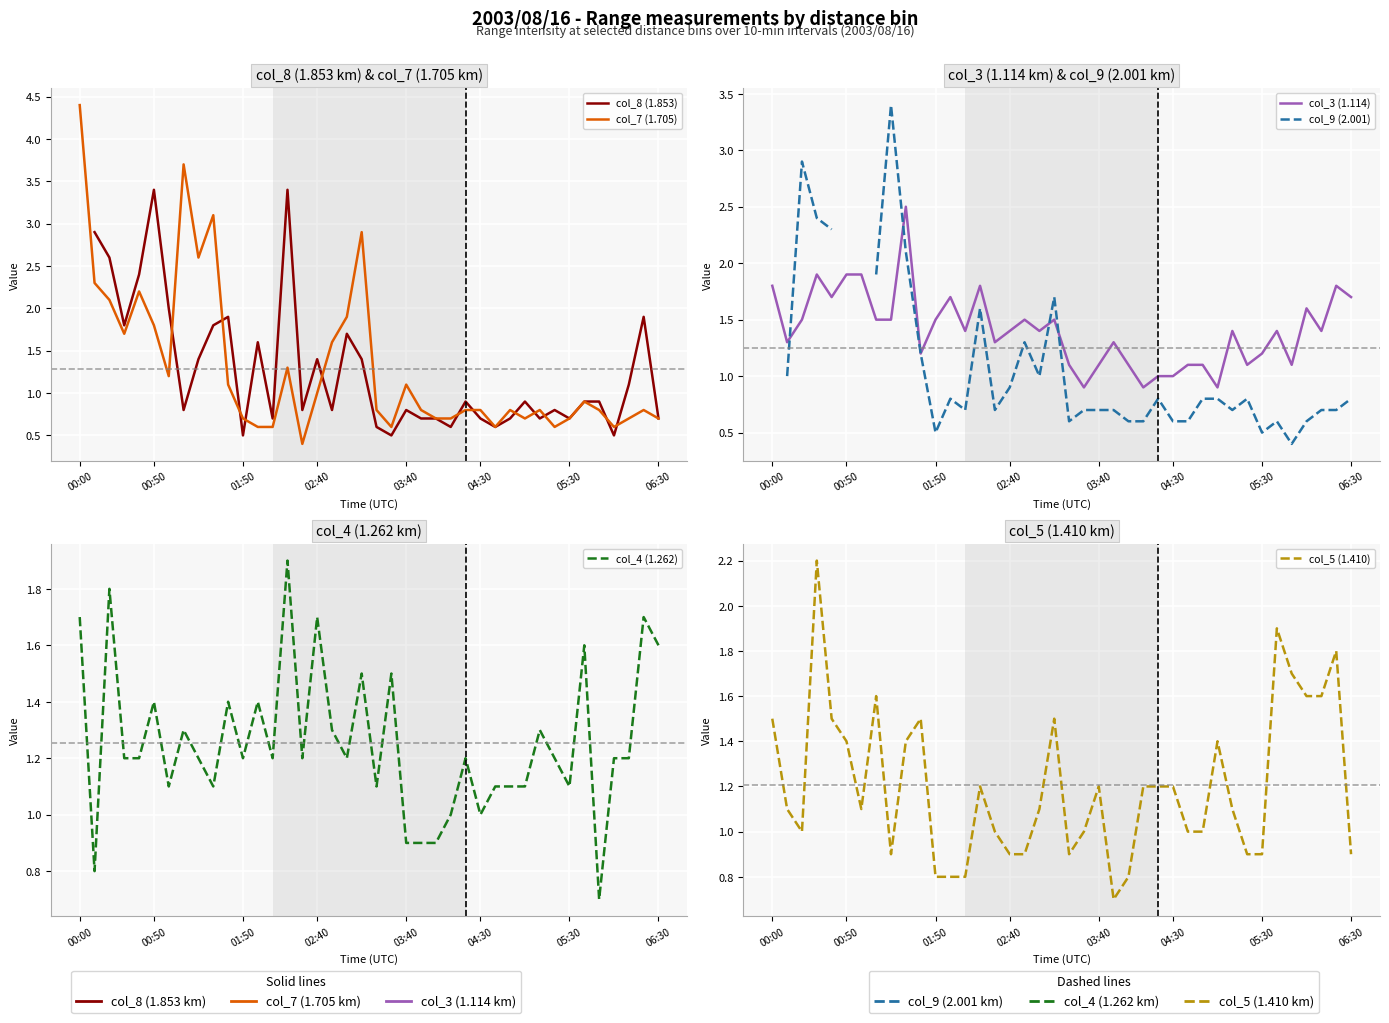

What is the value of the col_7 (1.705) point at the 27th from the left?

0.8